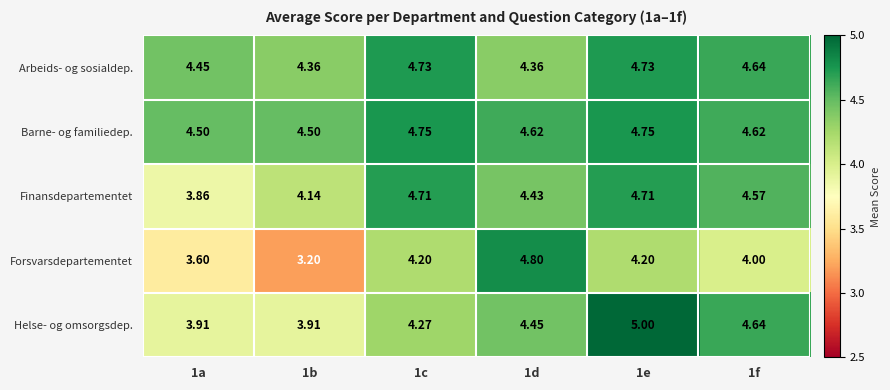

What is the difference between the highest and lowest values at 1a?

0.9